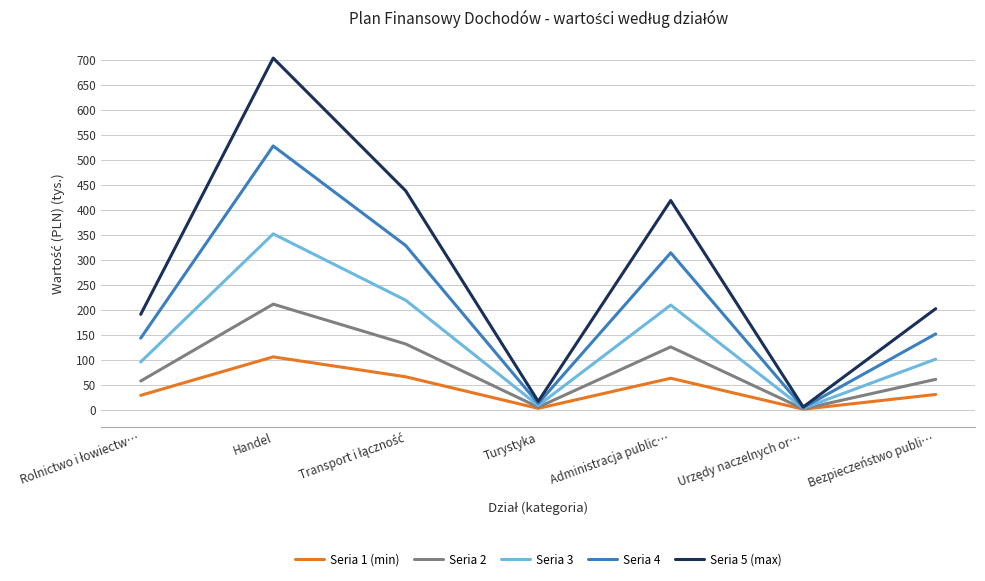

Which series has the widest spread of values?

Seria 5 (max)